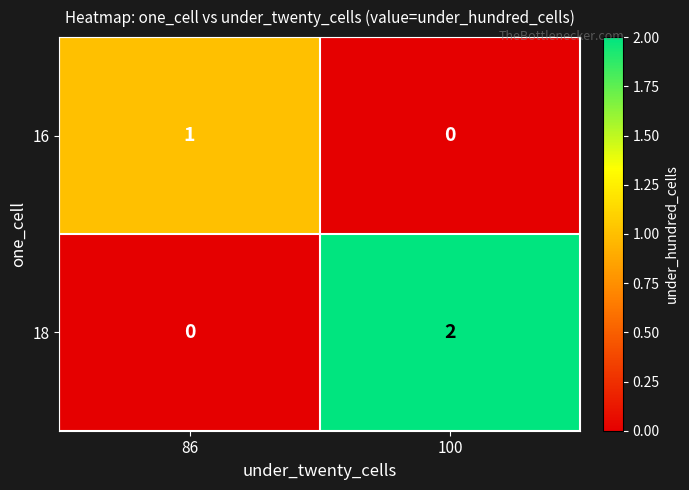

The 16 series shows 1 at 86. True or false?

True